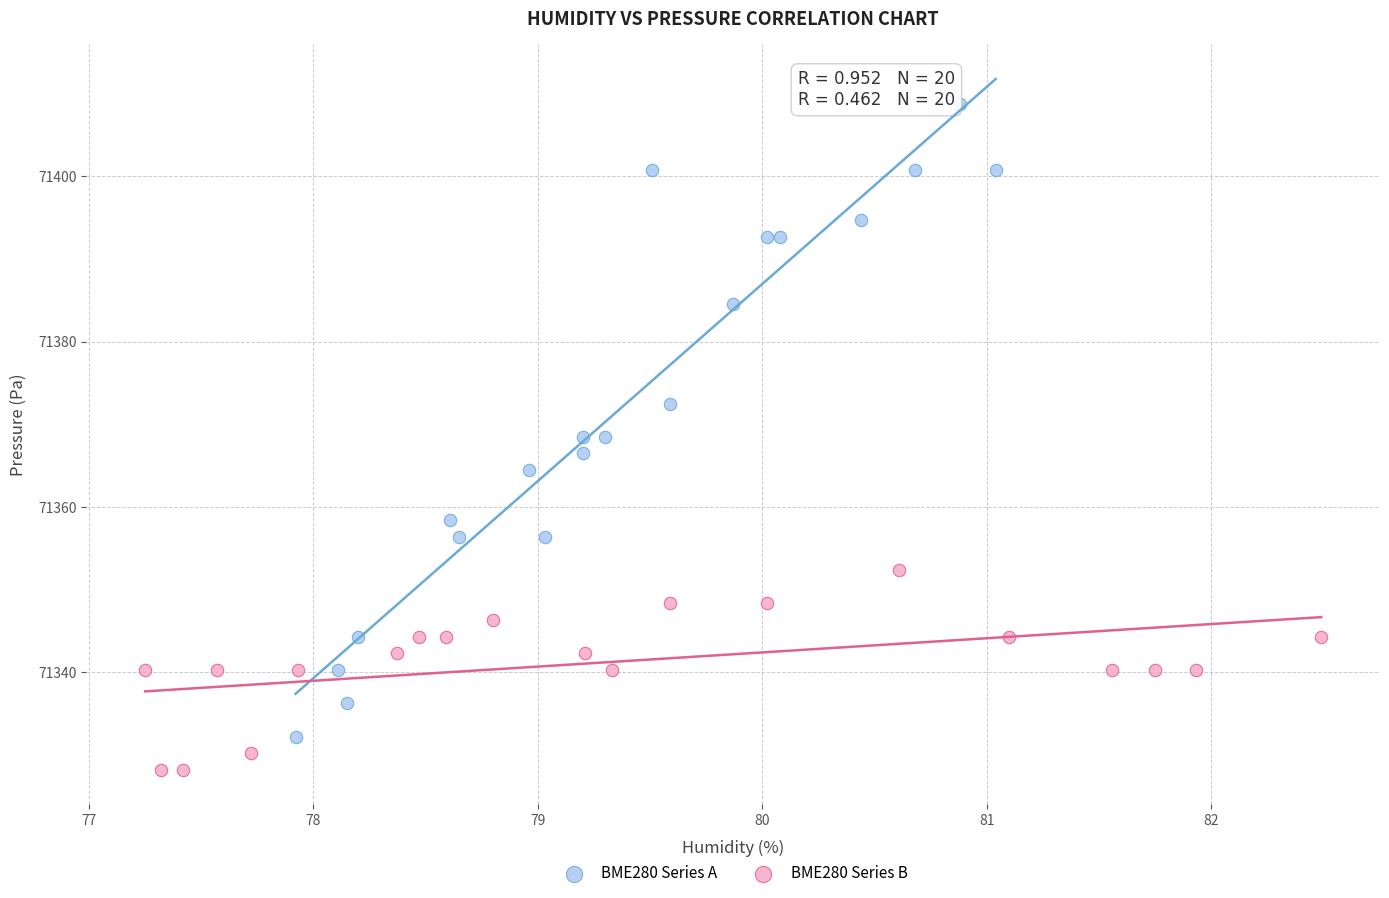

Which series contains the highest Y value?

BME280 Series A